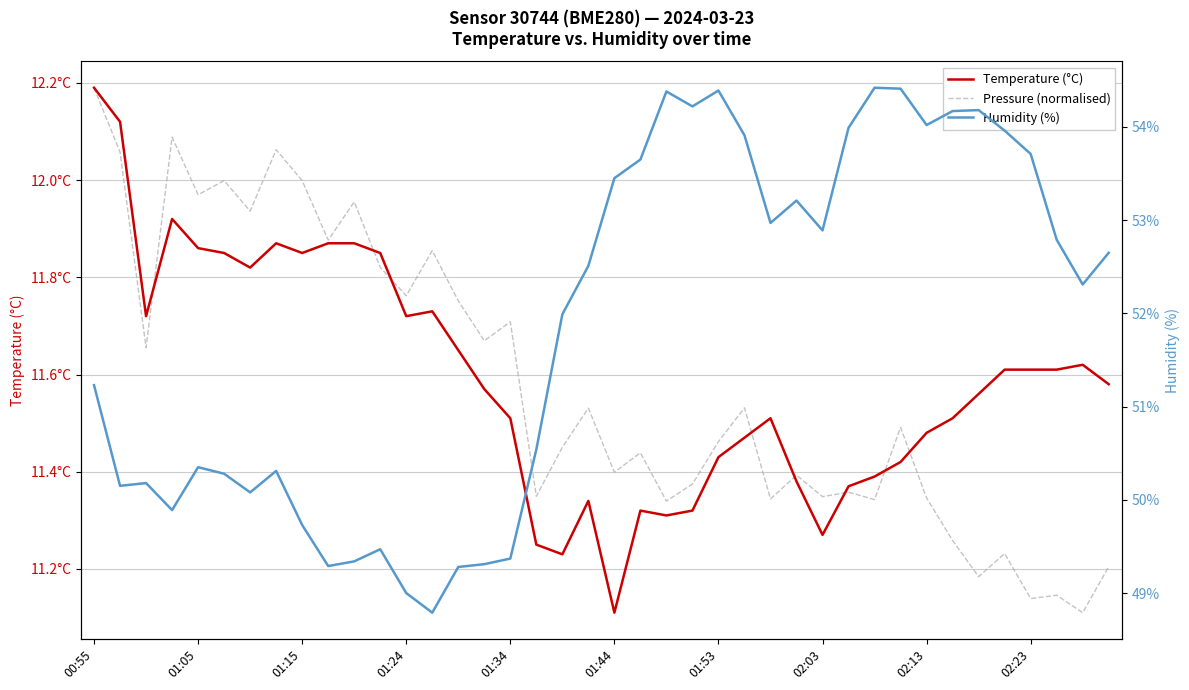

What is the label of the 40th point from the right?

00:55